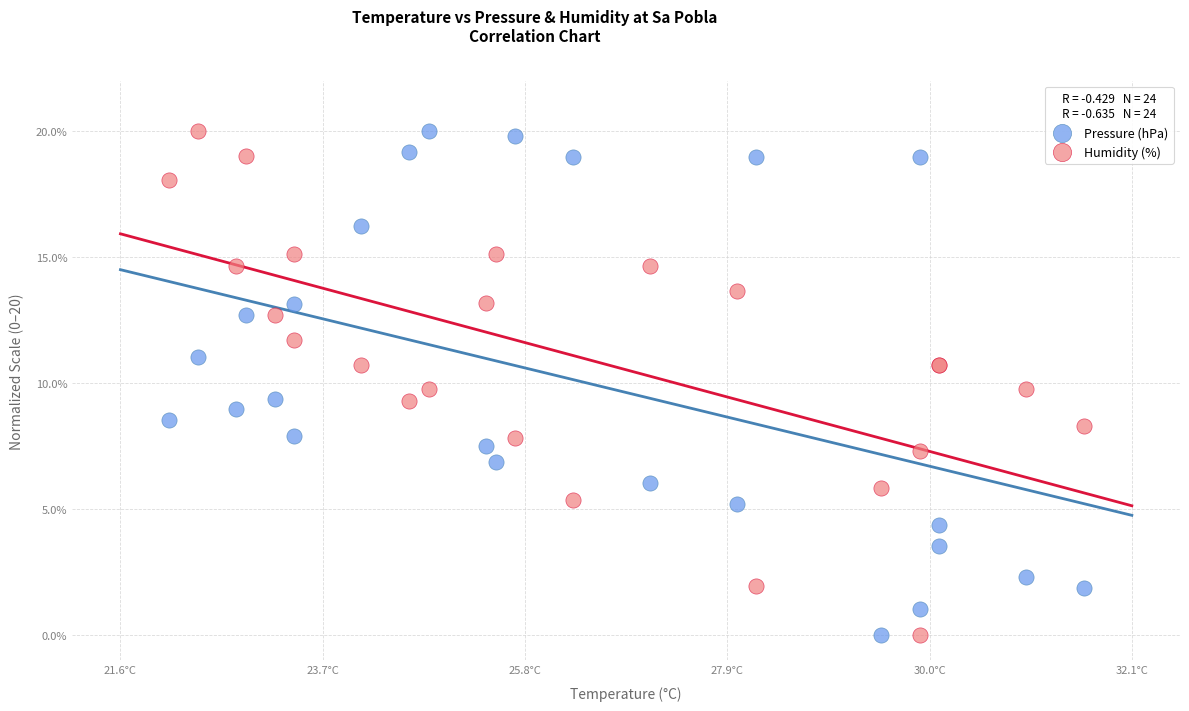

What are all the series names shown in the legend?

Pressure (hPa), Humidity (%)